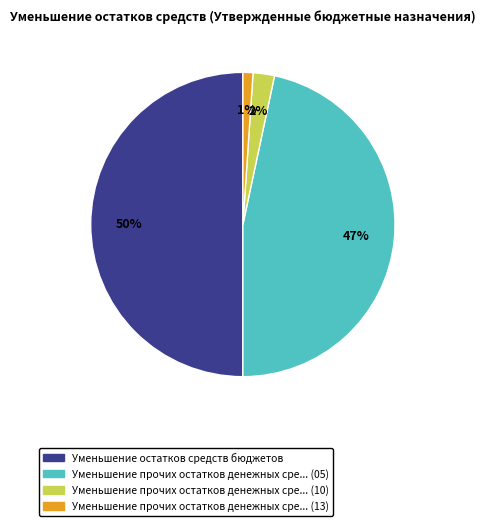

Does Уменьшение прочих остатков денежных сре... (05) represent more than half of the total?

No